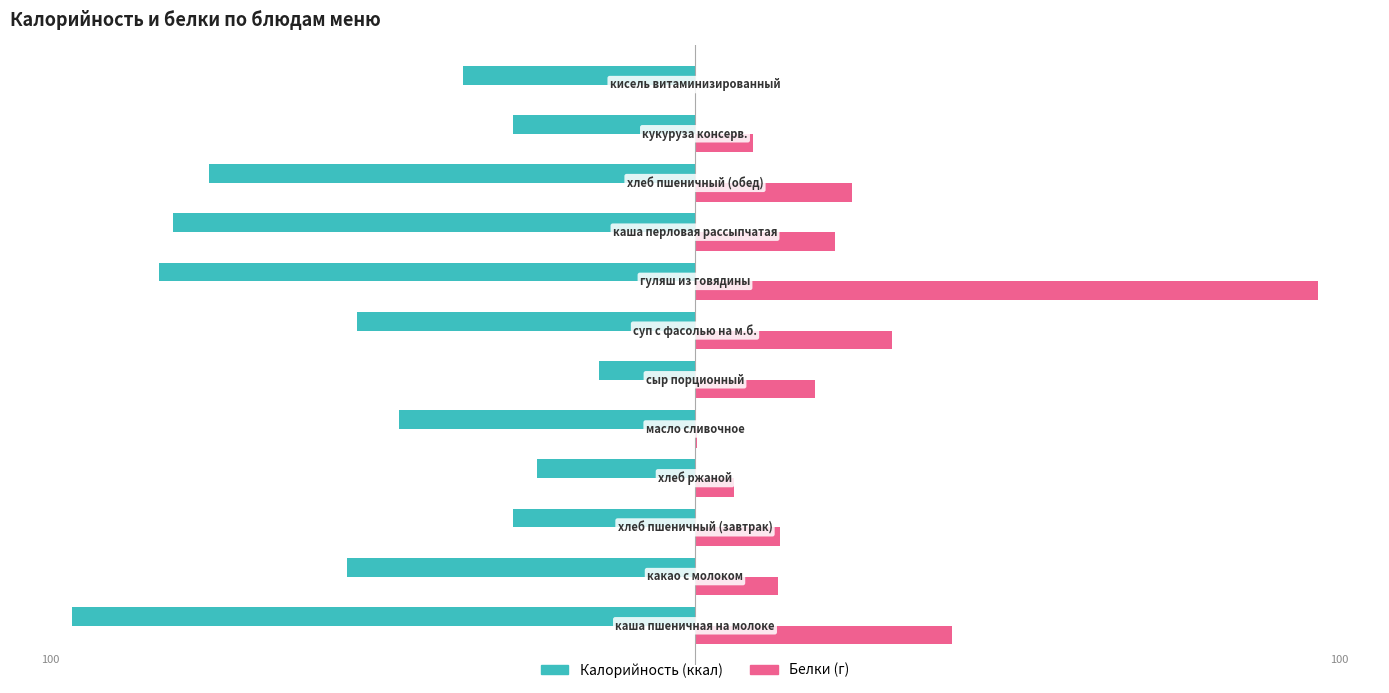

What is the value of the Калорийность bar at the 1st from the left?

-100.0